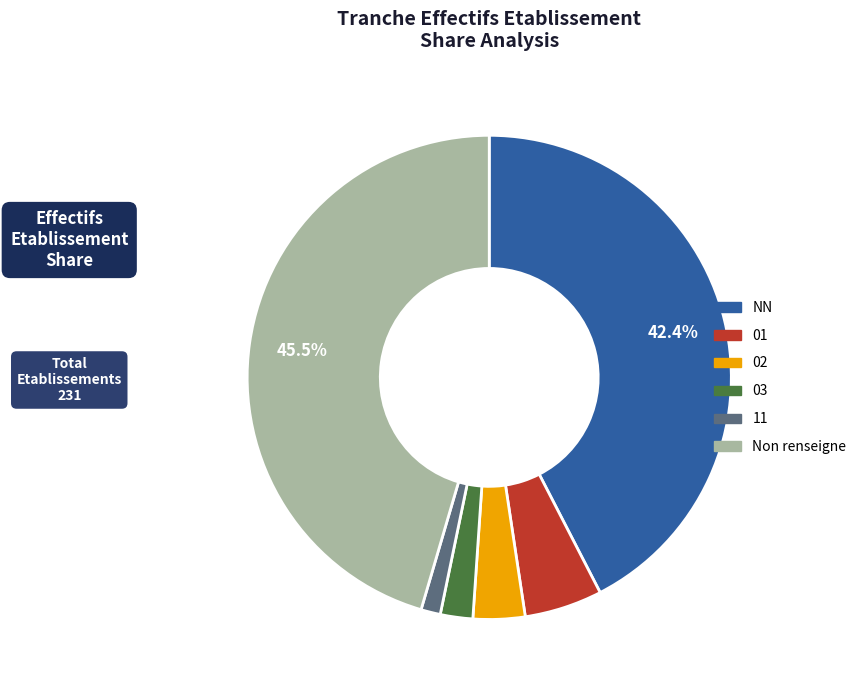

Is there a majority slice in this chart?

No